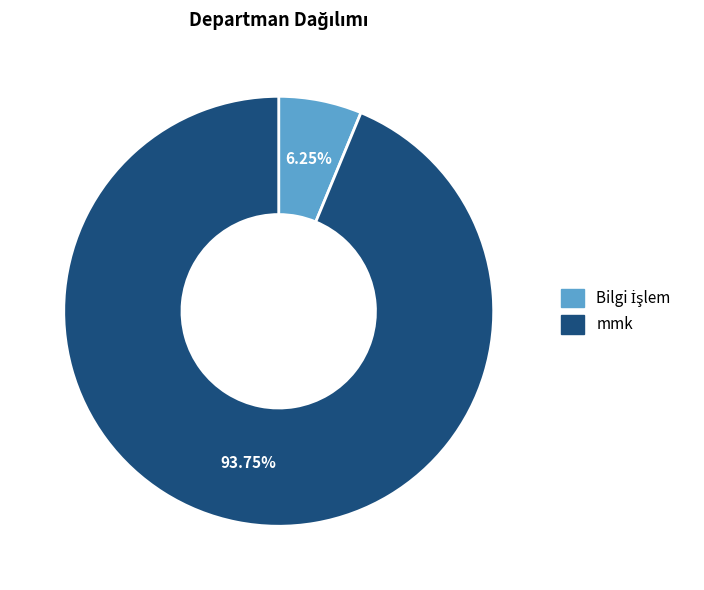

Which category accounts for the majority?

mmk